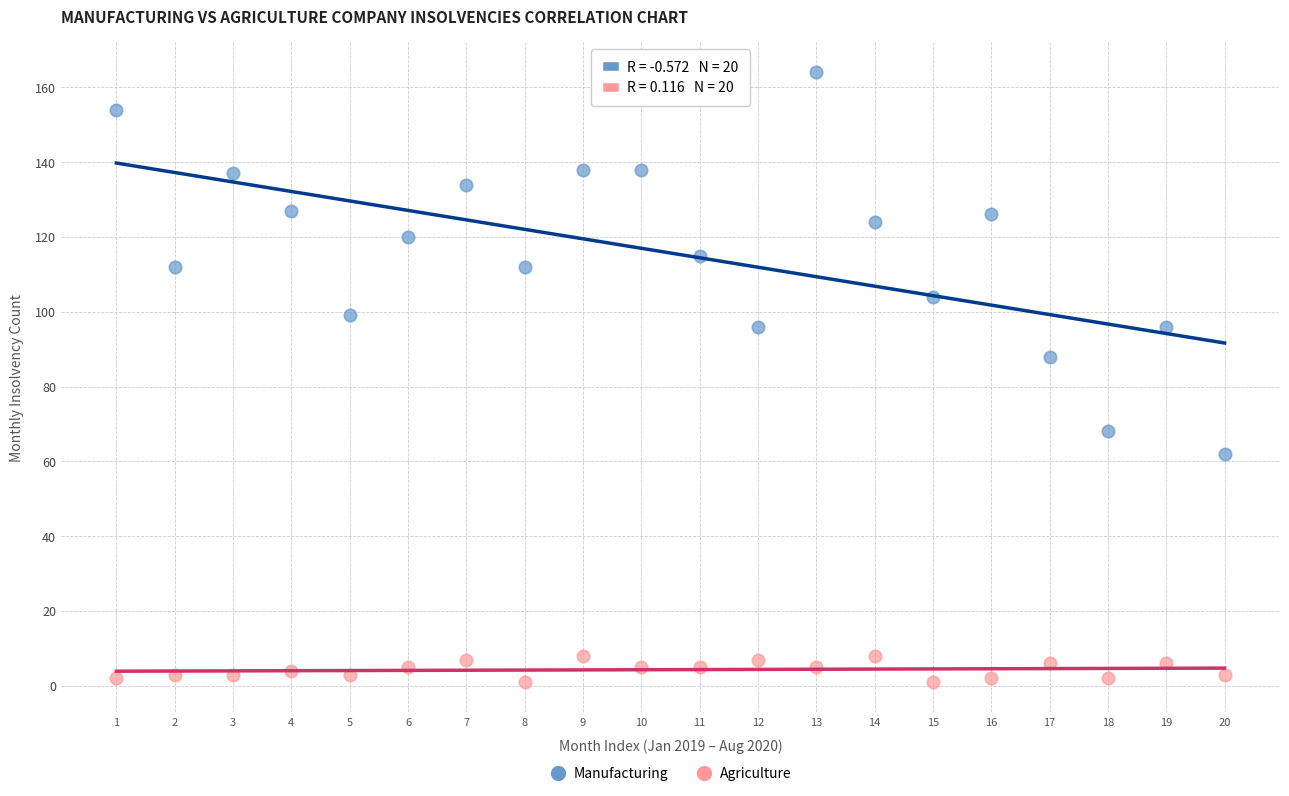

Which series contains the highest Y value?

Manufacturing